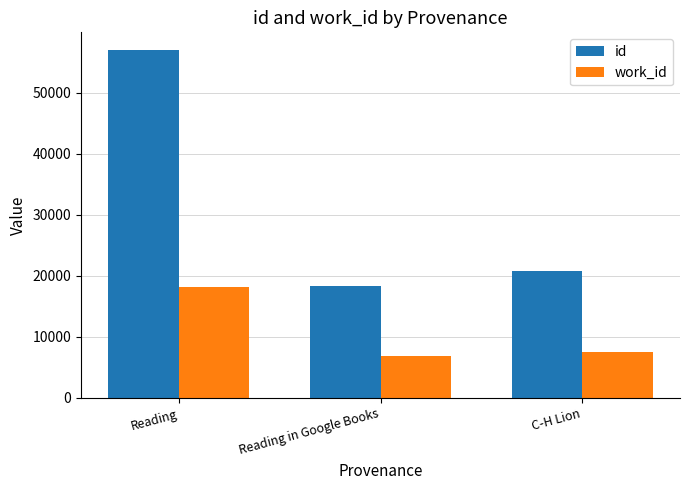

Rank the series by their average value, from highest to lowest.

id, work_id